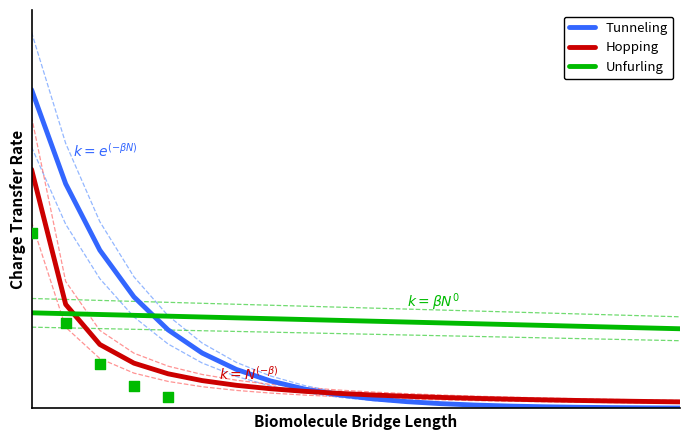

What are all the series names shown in the legend?

Tunneling, Hopping, Unfurling